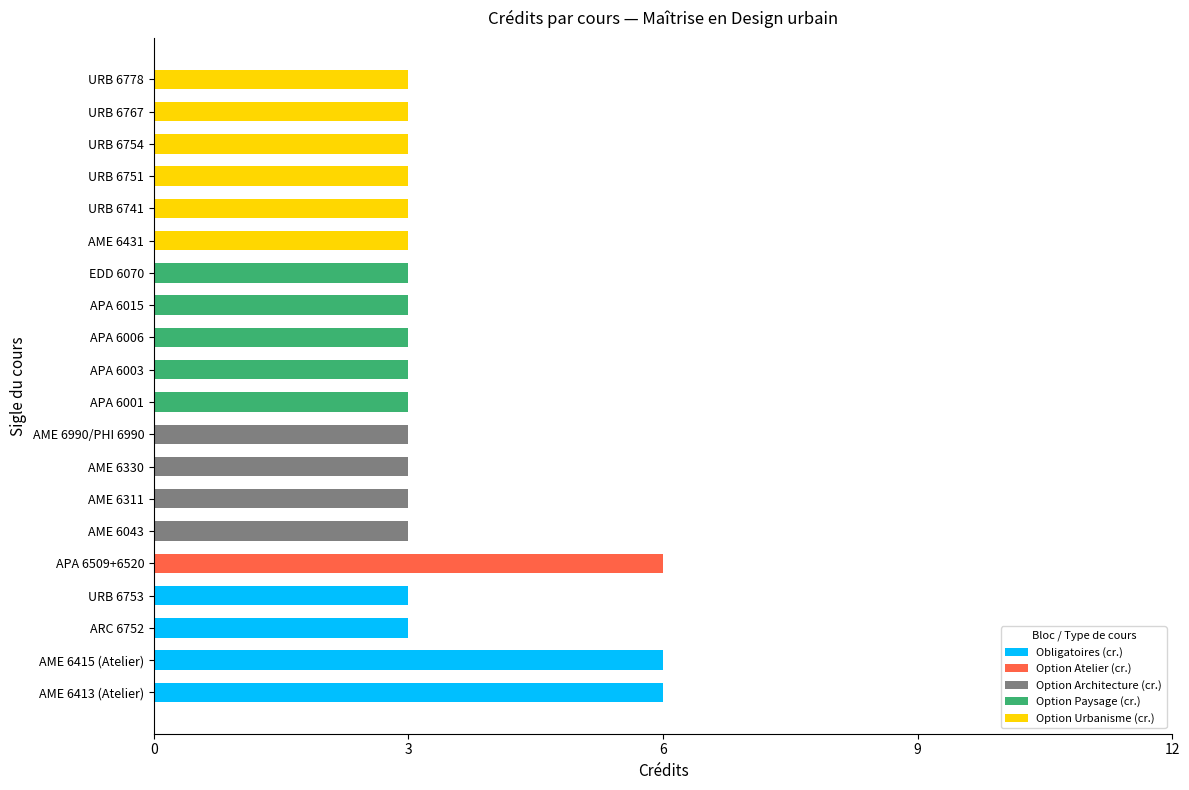

What is the total value across all series at APA 6003?

3